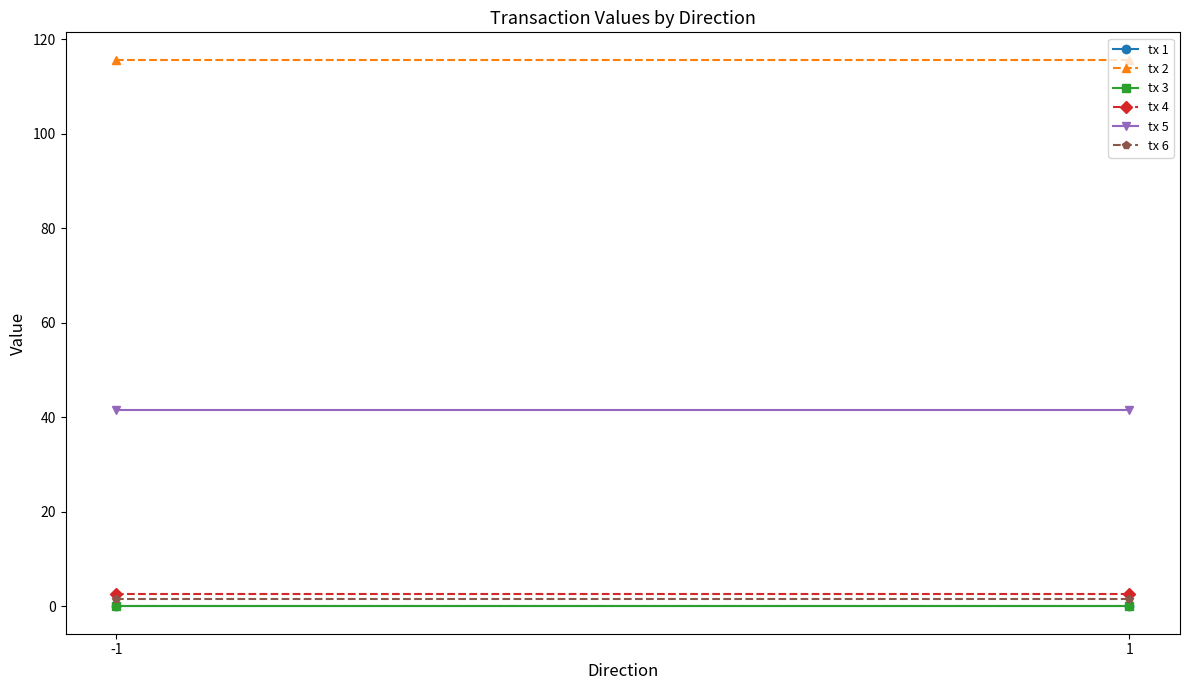

Is the value of tx 1 at 1 greater than the value of tx 3 at -1?

No